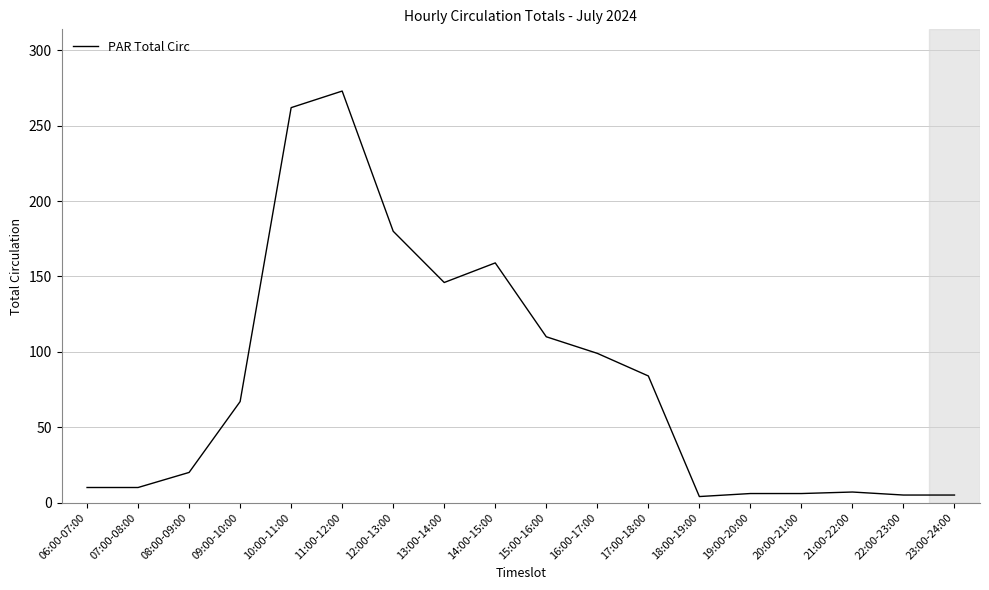

What is the minimum value shown in the chart?

4